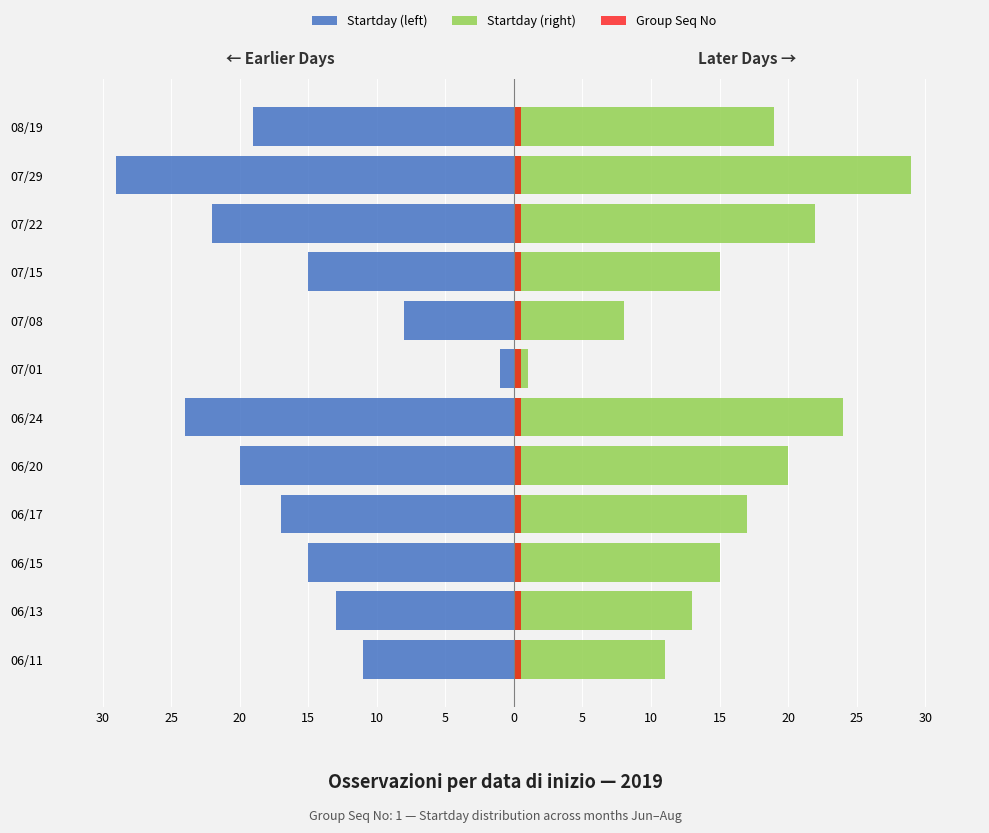

Rank the series by their average value, from highest to lowest.

Startday (right), Group Seq No, Startday (left)